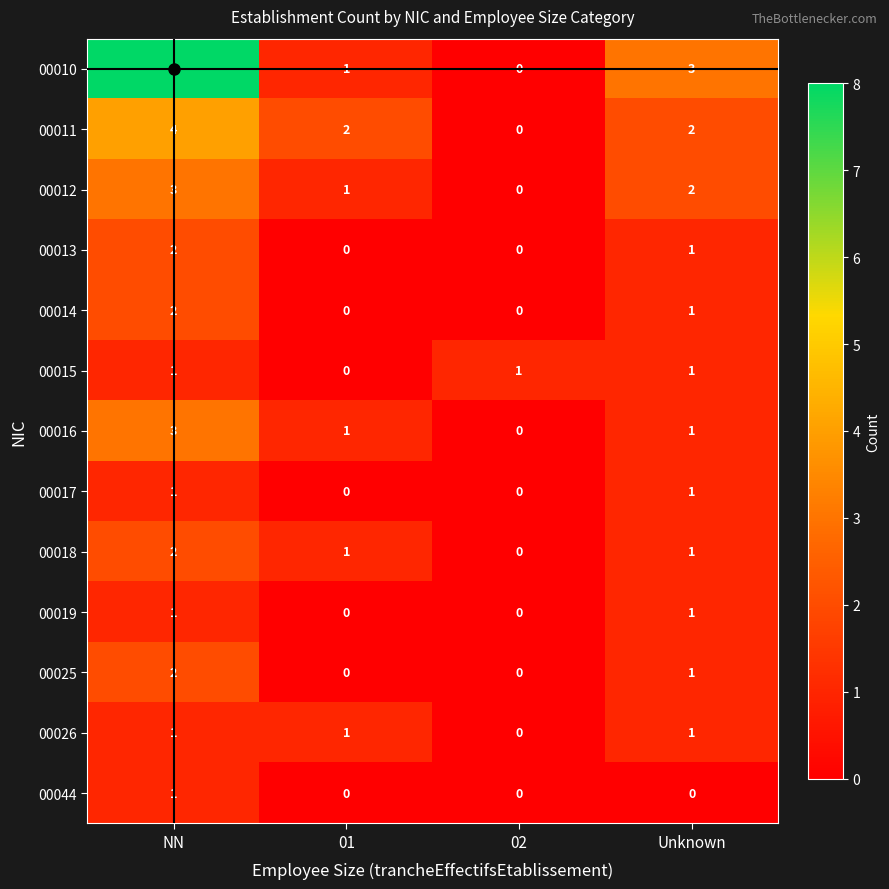

What is the maximum value shown in the chart?

8